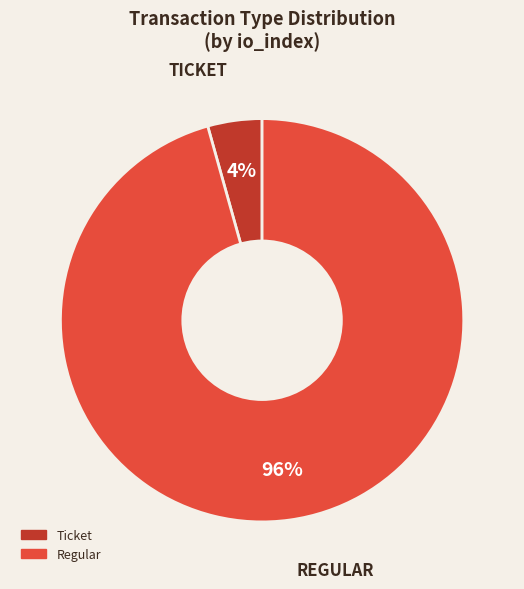

Does Ticket account for over 50% of the chart?

No